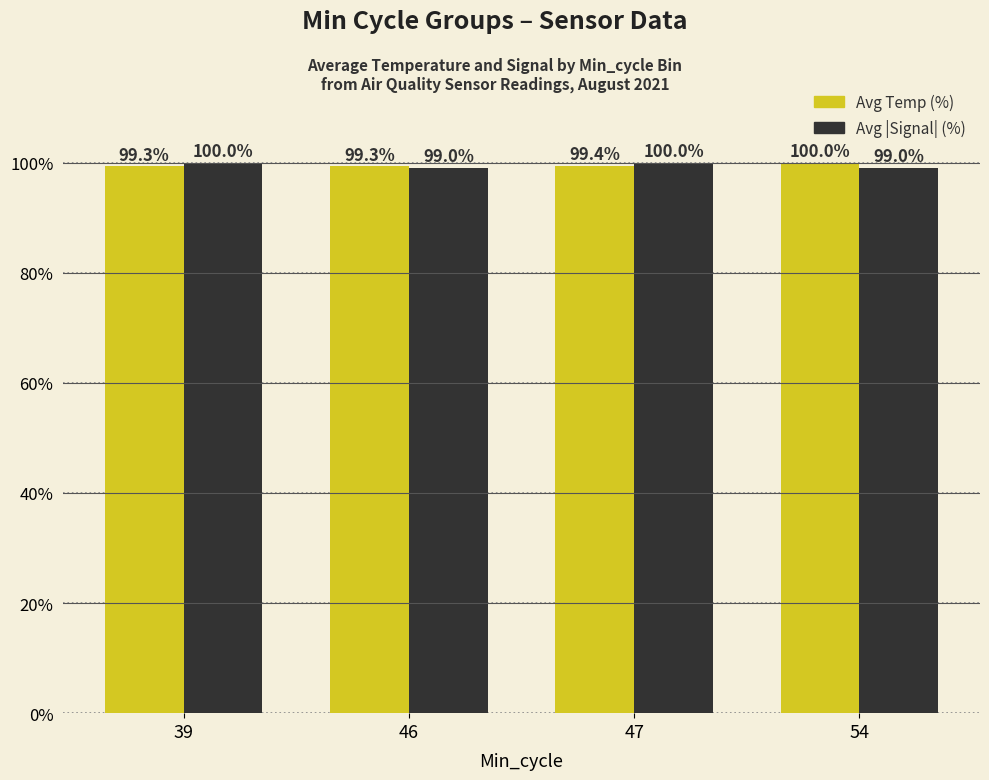

What is the minimum value shown in the chart?

99.0